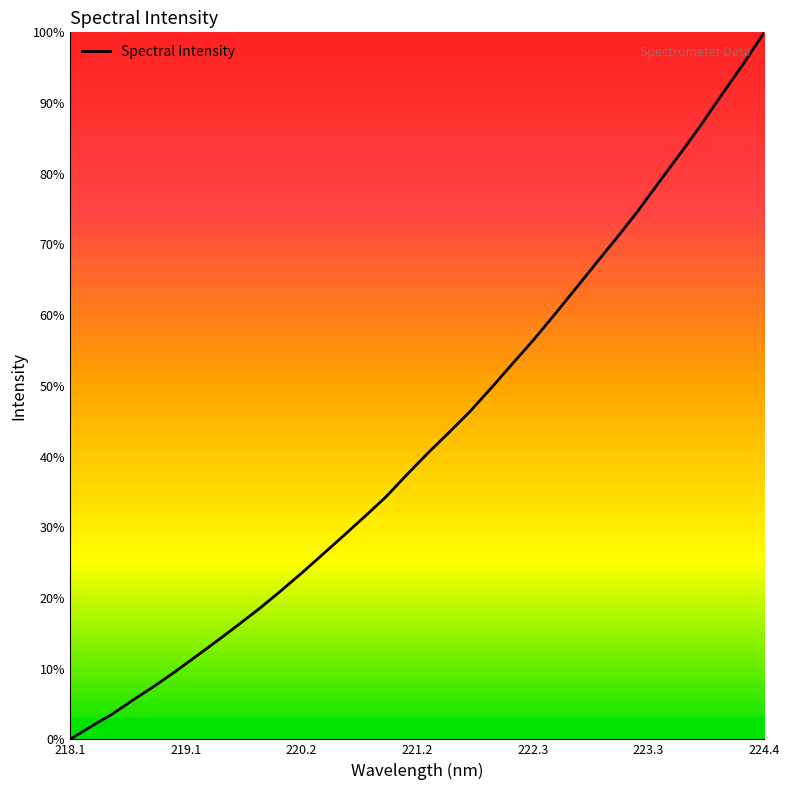

Does the chart display data point markers on the line(s)?

No